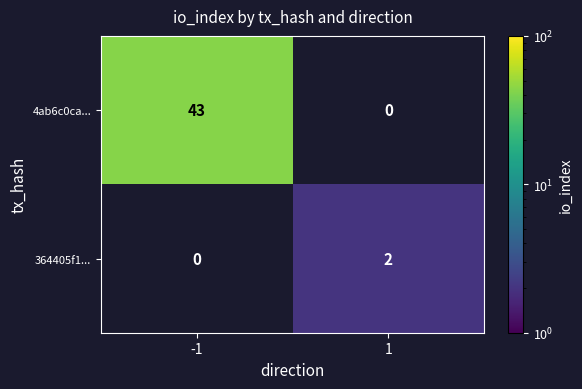

What is the average value of the 4ab6c0ca... series?

22